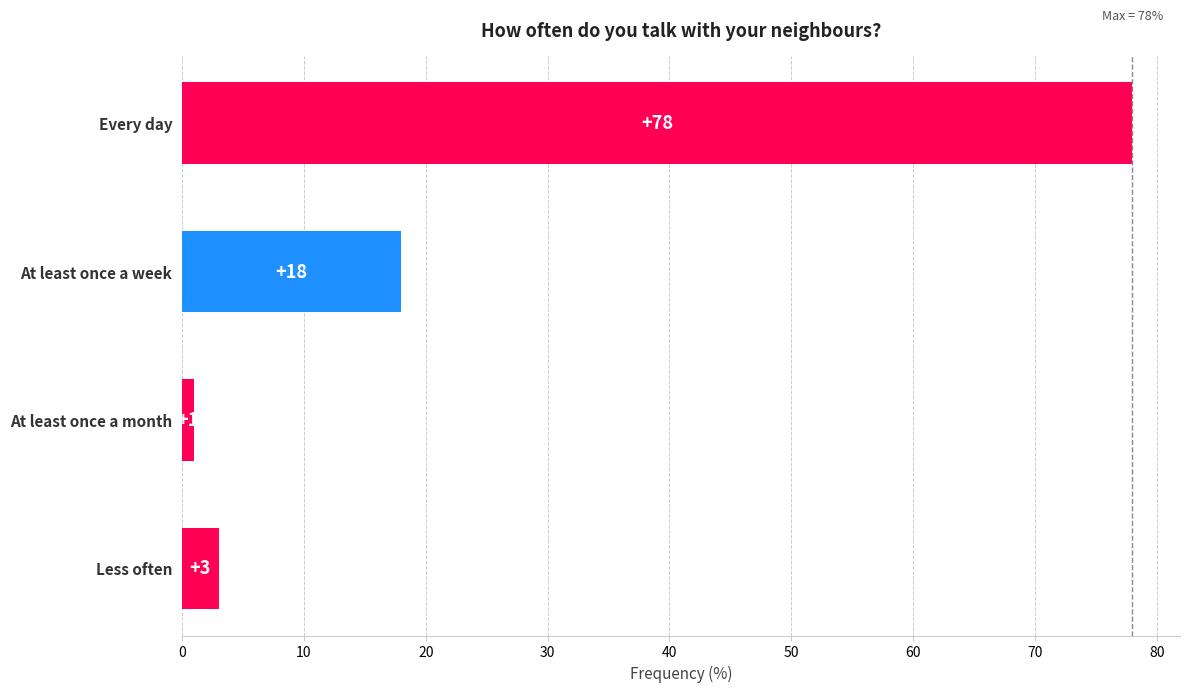

Does the chart contain stacked bars?

No